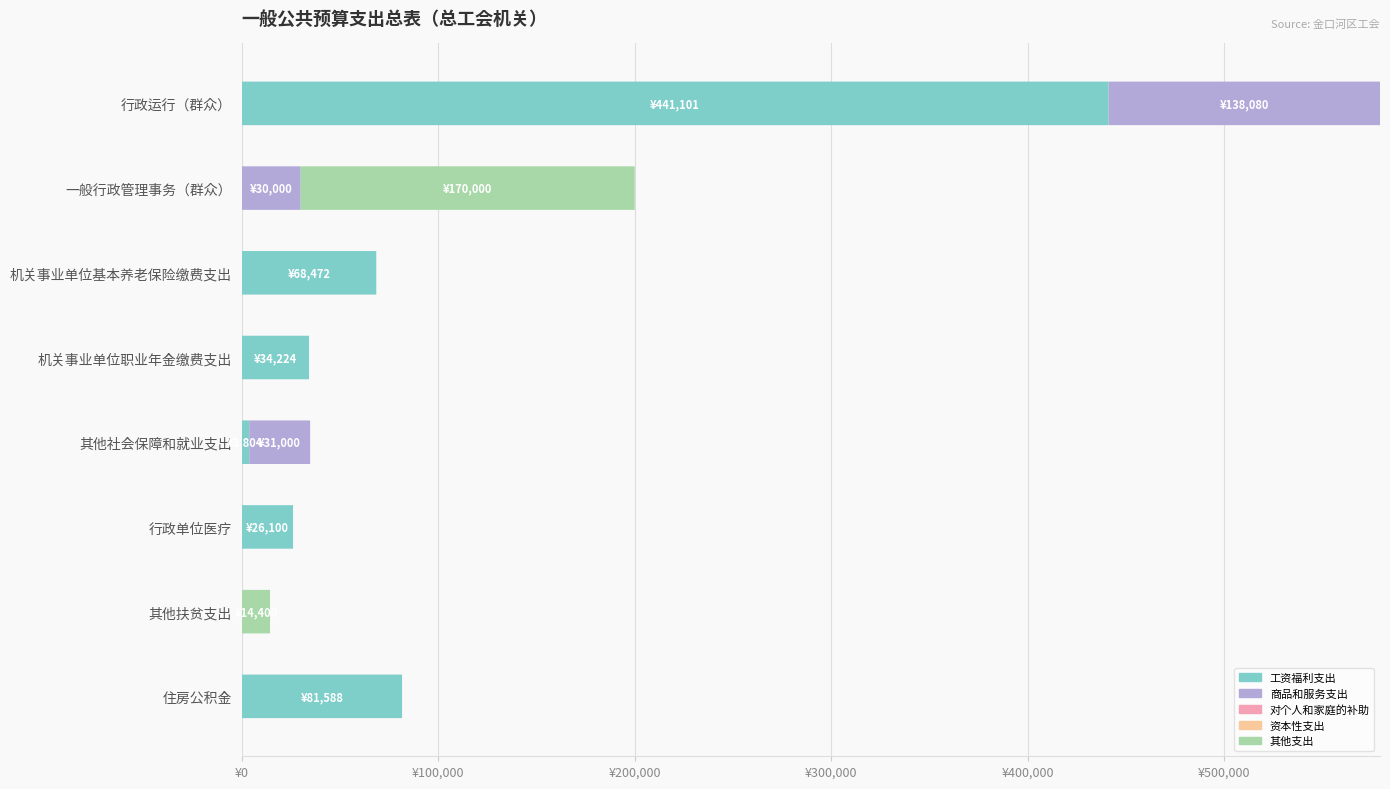

Which series has the largest total across all categories?

工资福利支出